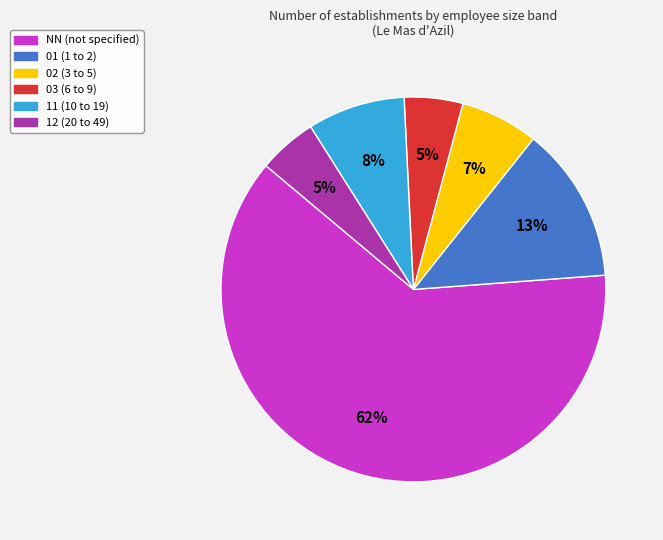

To the nearest percent, what is the difference between the 11 and NN slice percentages?

54%